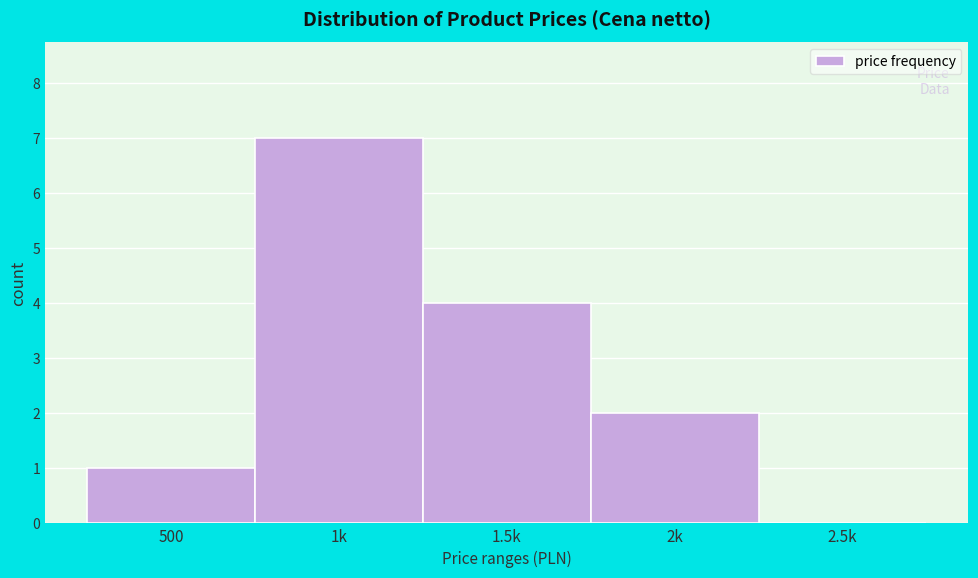

Reading left to right, transcribe all the data shown in this chart.

500=1	1k=7	1.5k=4	2k=2	2.5k=0